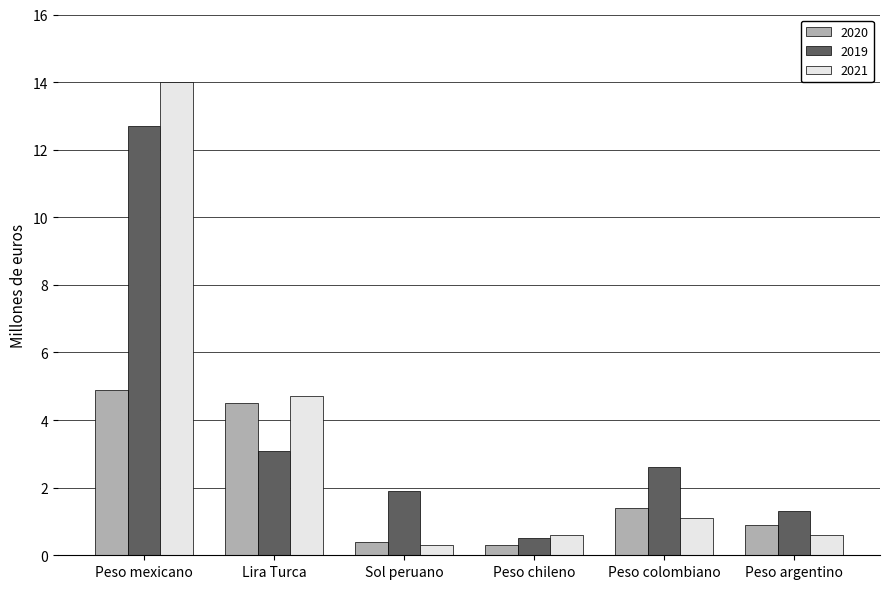

What value does the 2020 series have at Lira Turca?

4.5